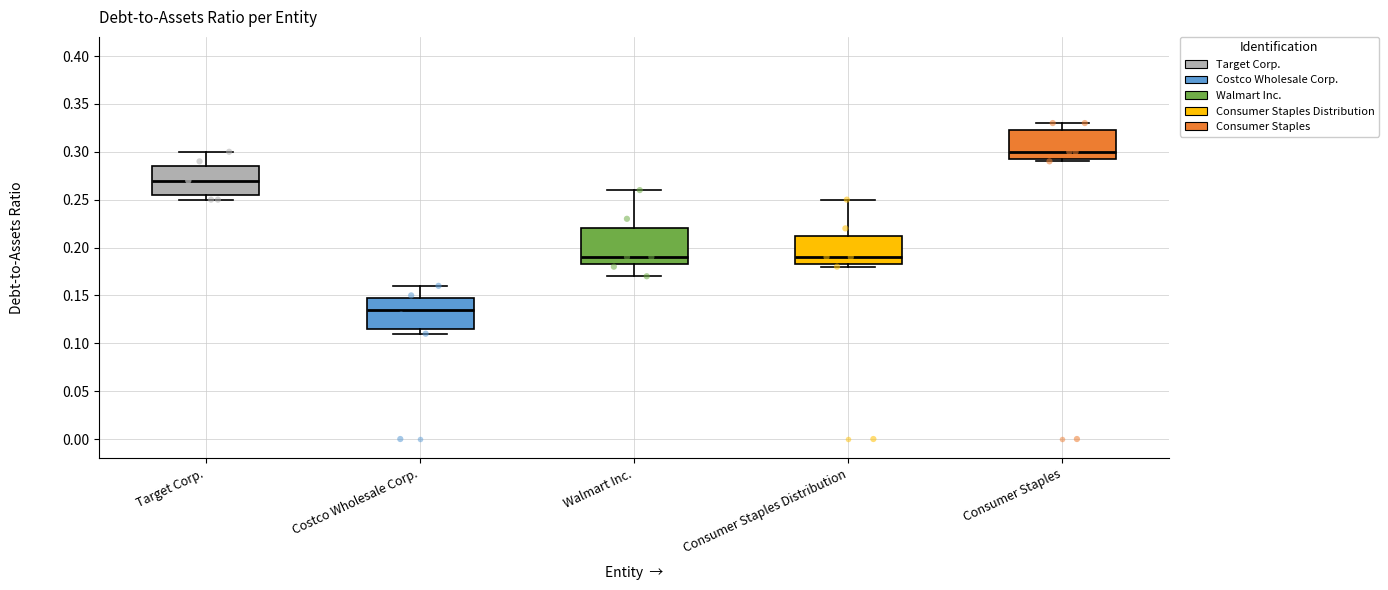

Reading left to right, transcribe this box plot: for each box, give where its median line is, the range the box spans, and where its two whiskers end, as read against the y-axis. The values are not printed on the chart, so give them approximately, as read against the axis.

Target Corp.: median 0.270, box 0.255 to 0.285, whiskers 0.250 to 0.300
Costco Wholesale Corp.: median 0.135, box 0.115 to 0.150, whiskers 0.110 to 0.160
Walmart Inc.: median 0.190, box 0.185 to 0.220, whiskers 0.170 to 0.260
Consumer Staples Distribution: median 0.190, box 0.185 to 0.215, whiskers 0.180 to 0.250
Consumer Staples: median 0.300, box 0.295 to 0.325, whiskers 0.290 to 0.330